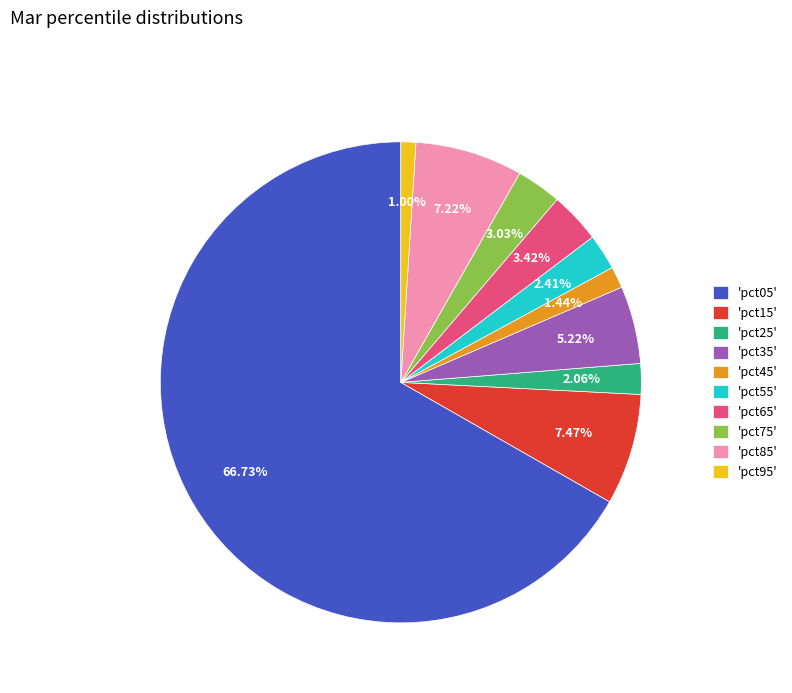

Which has a higher value, 'pct45' or 'pct85'?

'pct85'